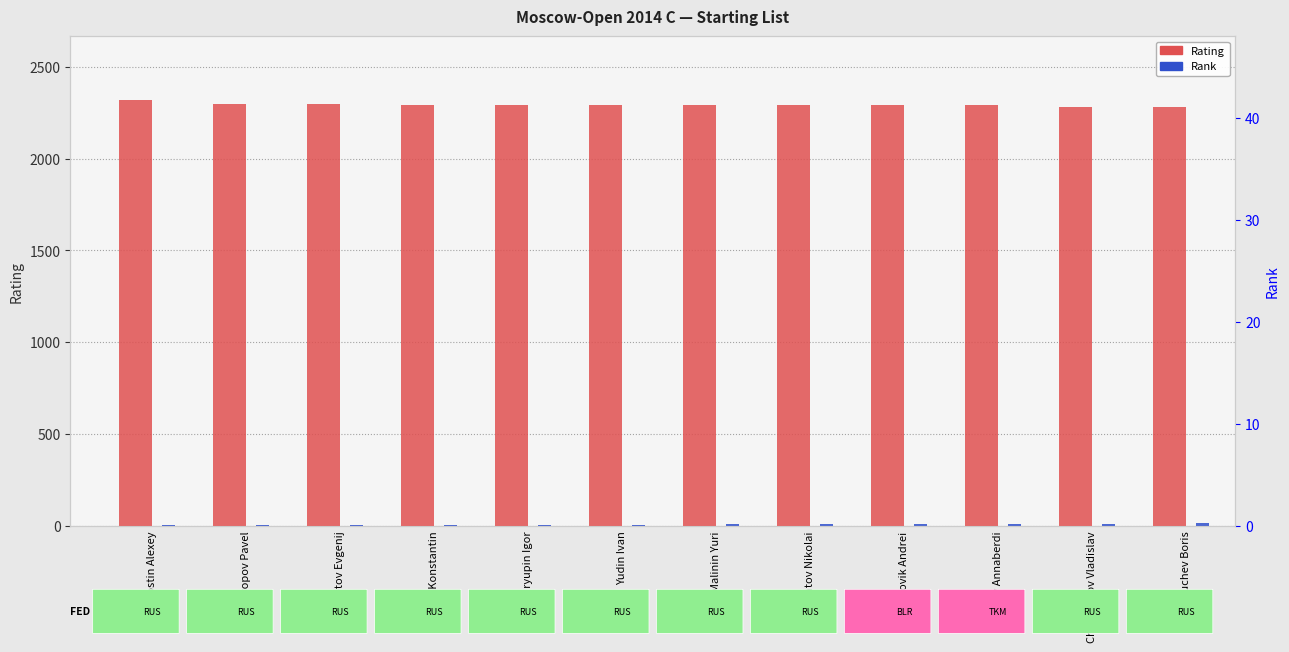

Count the number of data series in this chart.

2